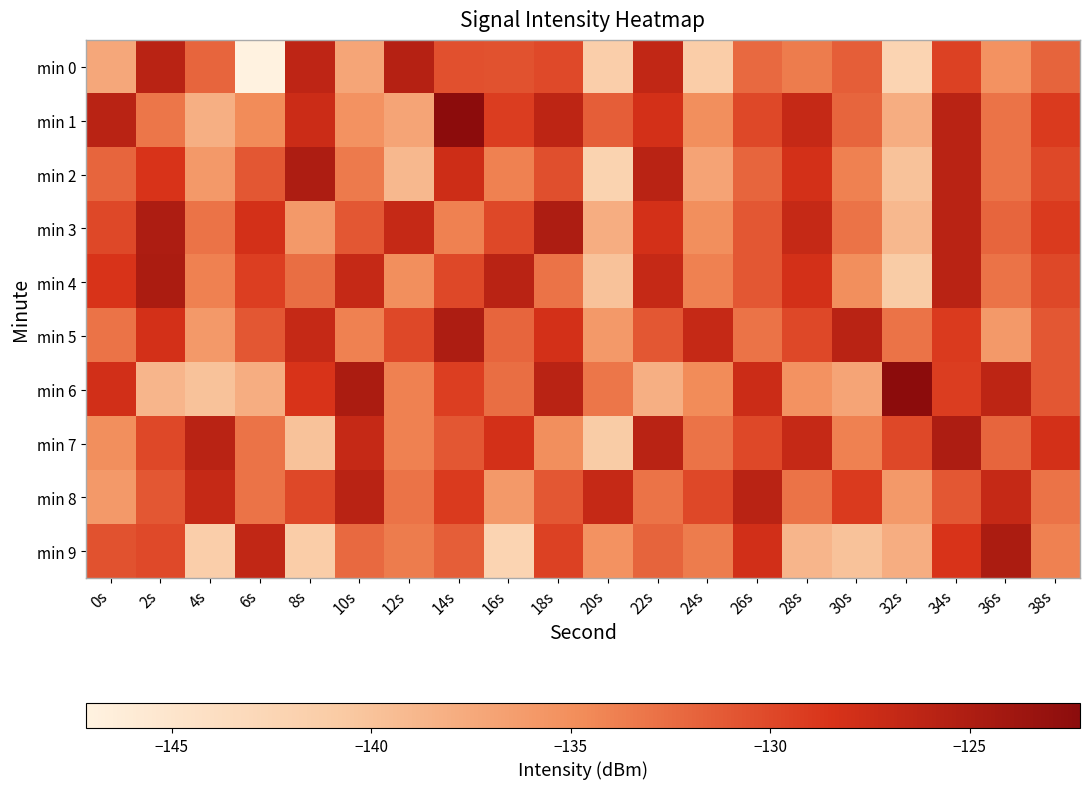

Reading right to left, transcribe all the data shown in this chart.

min 0: 38s=-131.9	36s=-135.3	34s=-129.5	32s=-142.2	30s=-131.6	28s=-133.6	26s=-132.3	24s=-141.2	22s=-126.6	20s=-141.3	18s=-130.0	16s=-130.6	14s=-130.6	12s=-125.6	10s=-137.2	8s=-126.3	6s=-147.2	4s=-132.1	2s=-126.0	0s=-137.4
min 1: 38s=-129.0	36s=-133.0	34s=-126.0	32s=-138.0	30s=-132.0	28s=-127.0	26s=-130.0	24s=-135.0	22s=-128.0	20s=-131.5	18s=-126.3	16s=-129.2	14s=-122.2	12s=-137.1	10s=-135.3	8s=-127.4	6s=-134.7	4s=-138.1	2s=-133.1	0s=-126.0
min 2: 38s=-130.0	36s=-133.0	34s=-126.0	32s=-140.0	30s=-134.0	28s=-128.0	26s=-132.0	24s=-137.0	22s=-126.0	20s=-142.0	18s=-130.5	16s=-134.0	14s=-127.5	12s=-139.0	10s=-133.5	8s=-125.0	6s=-131.0	4s=-136.0	2s=-128.5	0s=-132.0
min 3: 38s=-129.0	36s=-132.0	34s=-126.0	32s=-139.0	30s=-133.0	28s=-127.0	26s=-131.0	24s=-135.0	22s=-128.0	20s=-138.0	18s=-125.0	16s=-130.0	14s=-134.0	12s=-127.0	10s=-131.0	8s=-136.0	6s=-128.0	4s=-133.0	2s=-125.0	0s=-130.0
min 4: 38s=-130.0	36s=-133.0	34s=-126.0	32s=-141.0	30s=-135.0	28s=-128.0	26s=-131.0	24s=-134.0	22s=-127.0	20s=-140.0	18s=-133.0	16s=-126.0	14s=-130.0	12s=-135.0	10s=-127.0	8s=-132.6	6s=-129.3	4s=-134.0	2s=-124.8	0s=-128.6
min 5: 38s=-131.0	36s=-136.0	34s=-129.0	32s=-133.0	30s=-126.0	28s=-130.0	26s=-133.0	24s=-127.0	22s=-131.0	20s=-136.0	18s=-128.0	16s=-132.0	14s=-125.0	12s=-130.0	10s=-134.0	8s=-127.0	6s=-131.0	4s=-136.0	2s=-128.0	0s=-133.0
min 6: 38s=-131.0	36s=-126.3	34s=-129.2	32s=-122.2	30s=-137.1	28s=-135.3	26s=-127.4	24s=-134.7	22s=-138.1	20s=-133.1	18s=-126.0	16s=-132.6	14s=-129.3	12s=-134.0	10s=-124.8	8s=-128.6	6s=-138.0	4s=-140.0	2s=-138.7	0s=-127.9
min 7: 38s=-128.0	36s=-132.0	34s=-125.0	32s=-130.0	30s=-134.0	28s=-127.0	26s=-130.0	24s=-133.0	22s=-126.0	20s=-141.0	18s=-135.0	16s=-128.0	14s=-131.0	12s=-134.0	10s=-127.0	8s=-140.0	6s=-133.0	4s=-126.0	2s=-130.0	0s=-135.0
min 8: 38s=-133.0	36s=-127.0	34s=-131.0	32s=-136.0	30s=-129.0	28s=-133.0	26s=-126.0	24s=-130.0	22s=-133.0	20s=-127.0	18s=-131.0	16s=-136.0	14s=-129.0	12s=-133.0	10s=-126.0	8s=-130.0	6s=-133.0	4s=-127.0	2s=-131.0	0s=-136.0
min 9: 38s=-134.0	36s=-124.8	34s=-128.6	32s=-138.0	30s=-140.0	28s=-138.7	26s=-127.9	24s=-133.6	22s=-131.9	20s=-135.3	18s=-129.5	16s=-142.2	14s=-131.6	12s=-133.6	10s=-132.3	8s=-141.2	6s=-126.6	4s=-141.3	2s=-130.0	0s=-130.6